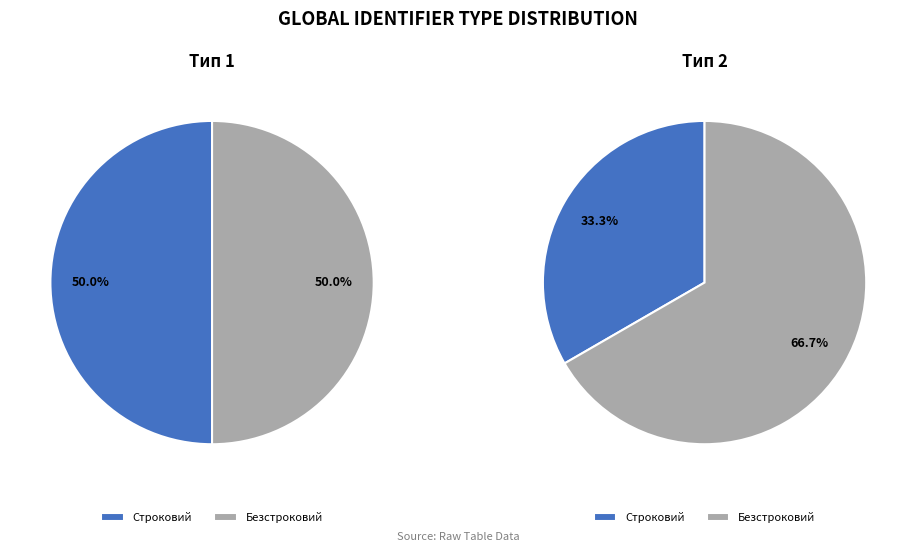

To the nearest percent, what is the average slice percentage?

50%